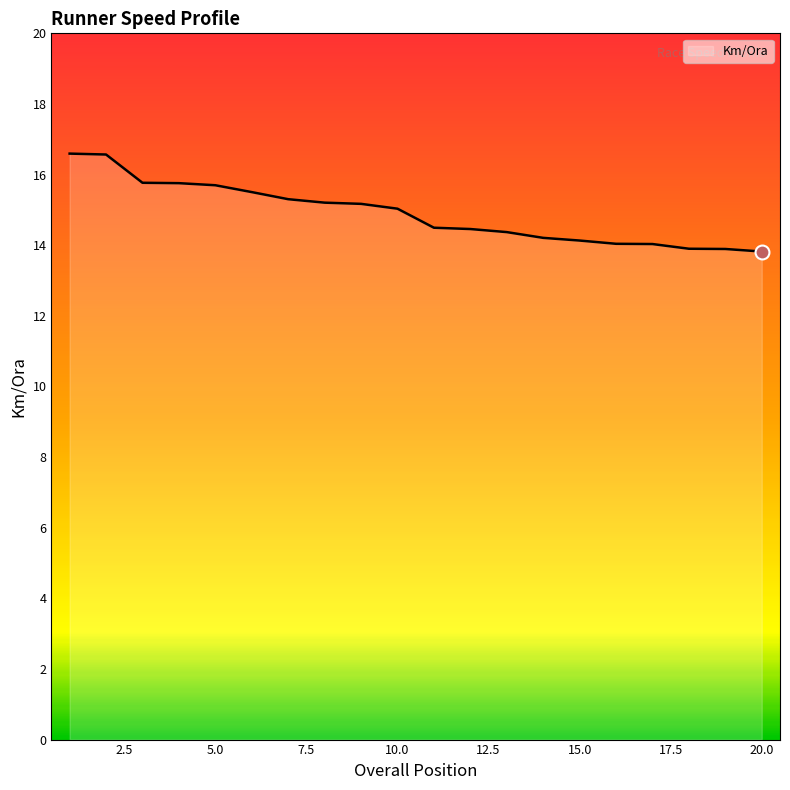

What is the minimum value shown in the chart?

13.8